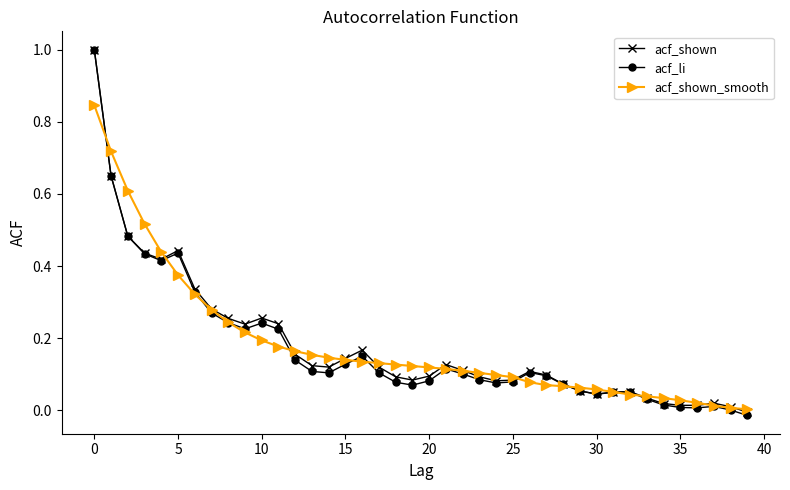

True or false: acf_shown has more than 0 points higher than both neighbors.

True